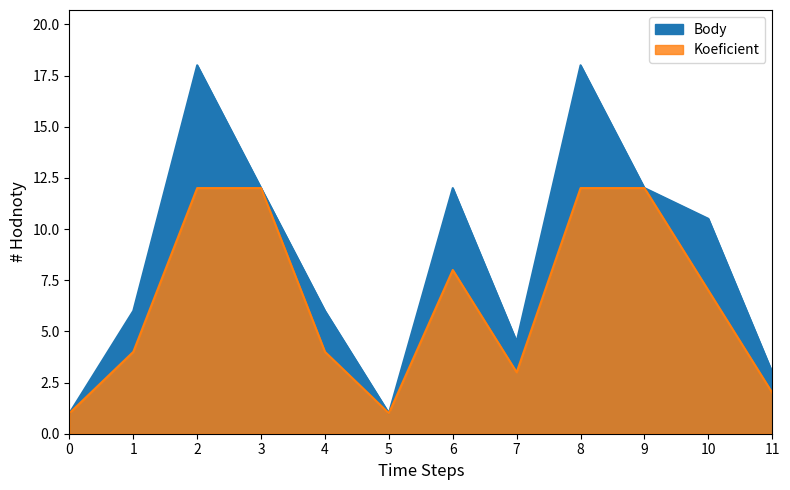

Does the chart have visible grid lines?

No